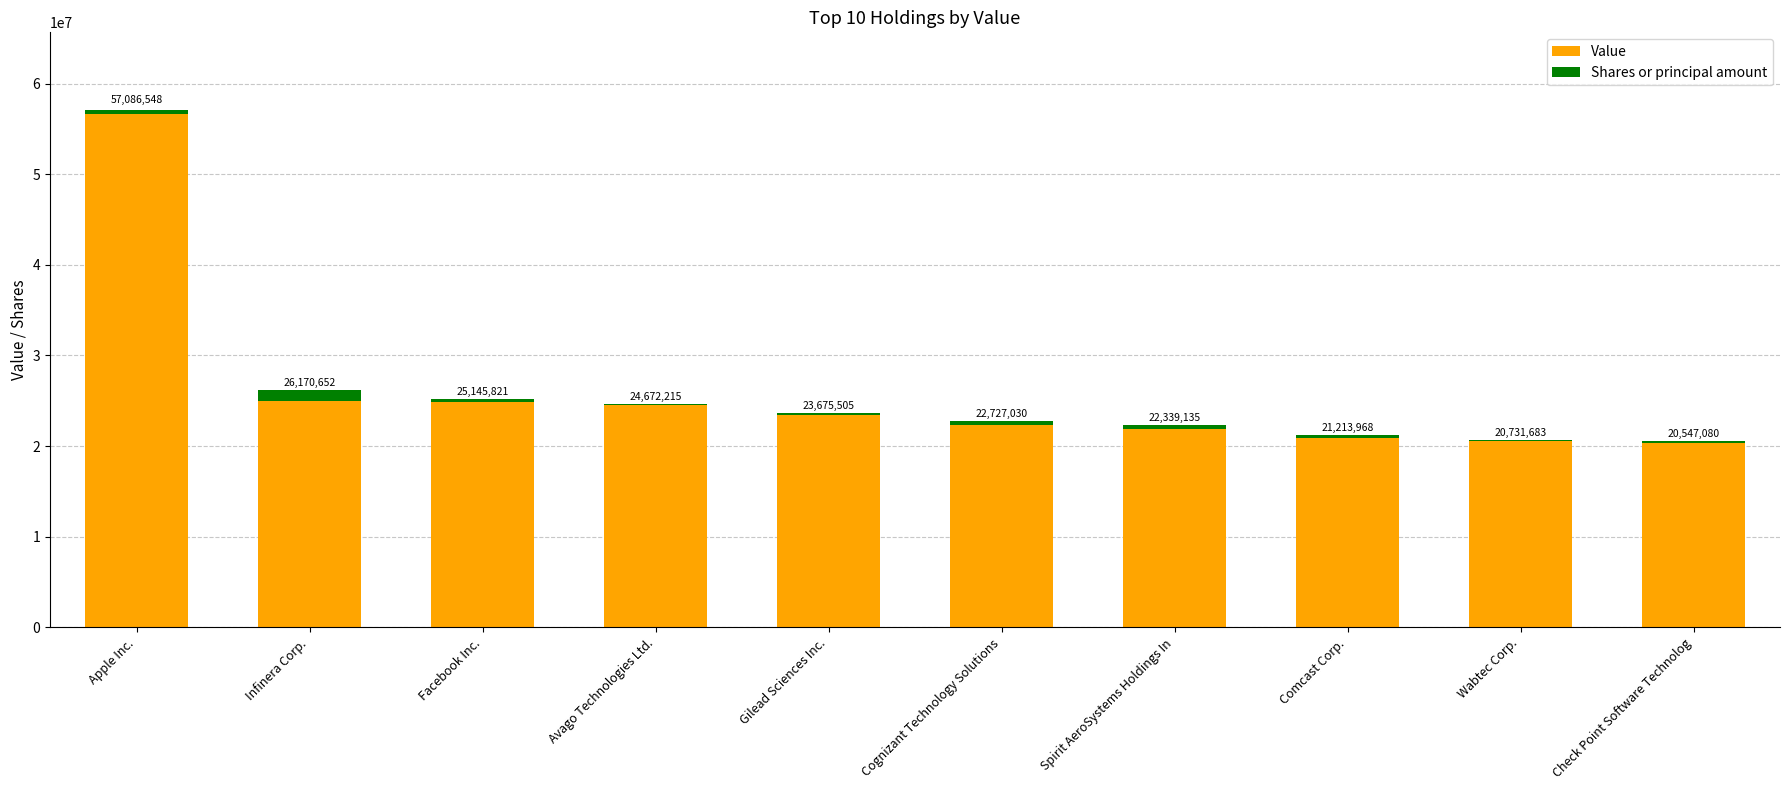

What are all the series names shown in the legend?

Value, Shares or principal amount